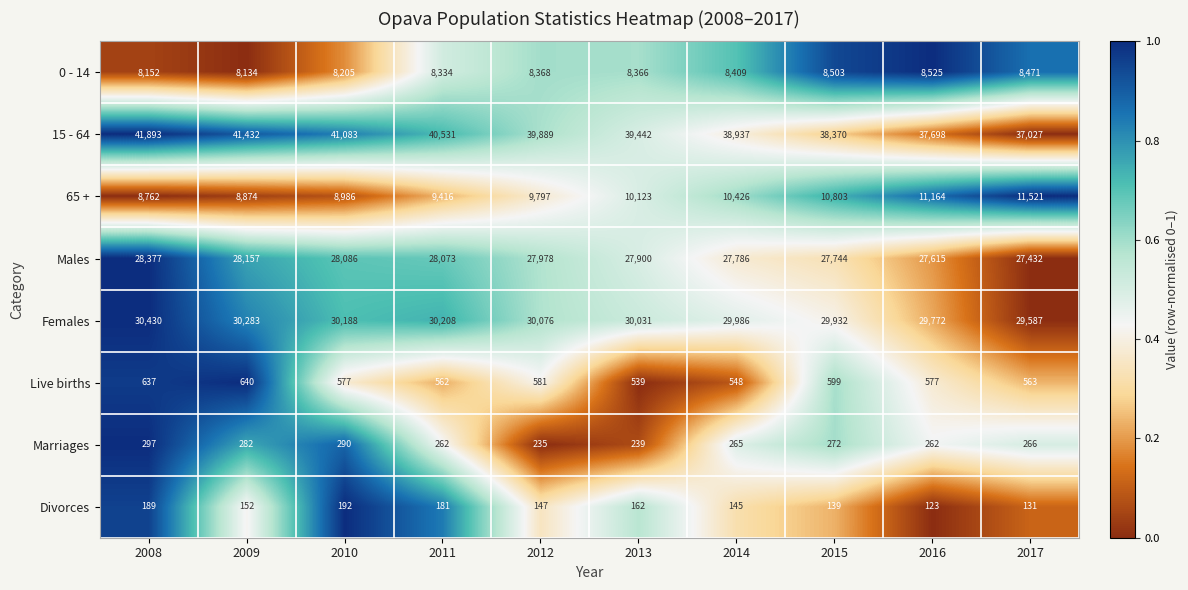

Which series has the largest total across all categories?

15 - 64